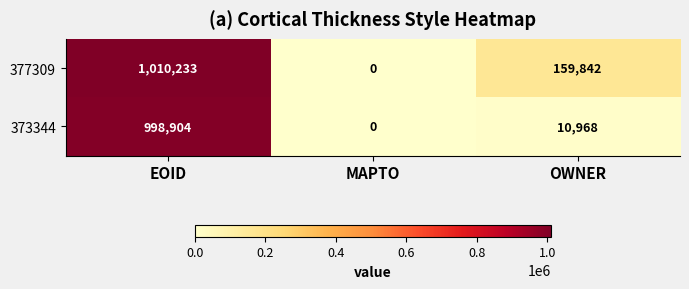

Where does the 373344 series first go above 10968?

EOID